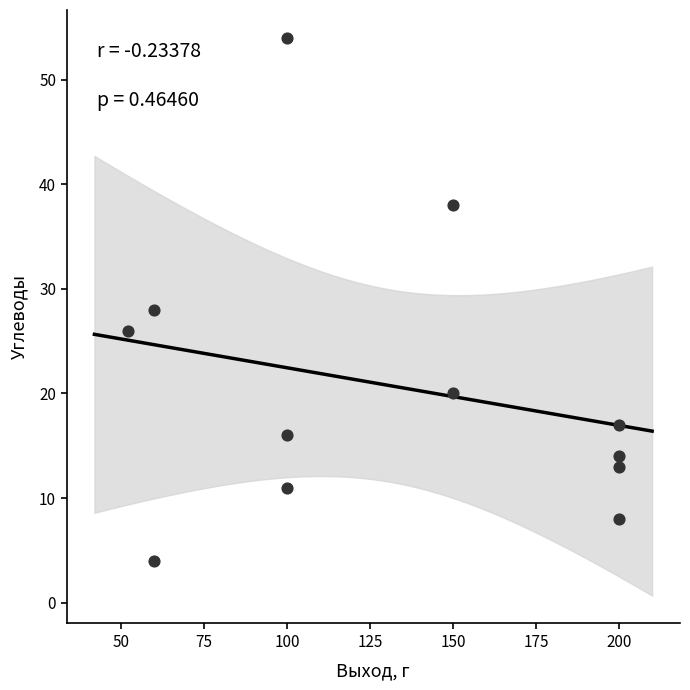

What is the average Y value?

21